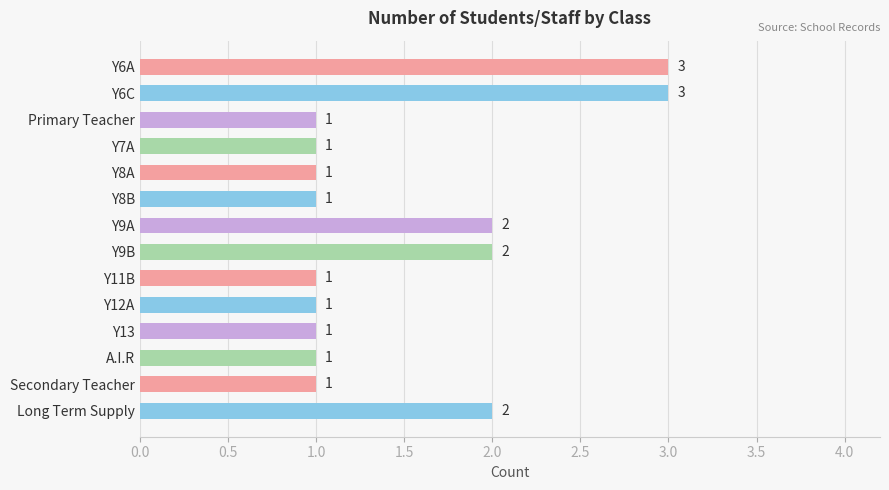

Reading top to bottom, extract all data points from this chart.

Y6A=3	Y6C=3	Primary Teacher=1	Y7A=1	Y8A=1	Y8B=1	Y9A=2	Y9B=2	Y11B=1	Y12A=1	Y13=1	A.I.R=1	Secondary Teacher=1	Long Term Supply=2